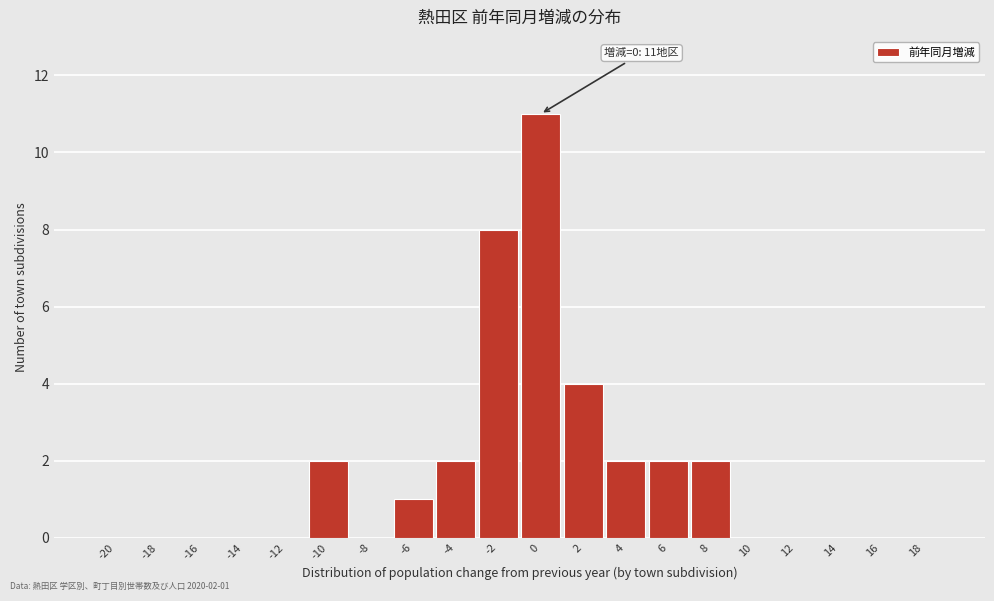

Reading left to right, list all the values displayed in this chart.

-20=0	-18=0	-16=0	-14=0	-12=0	-10=2	-8=0	-6=1	-4=2	-2=8	0=11	2=4	4=2	6=2	8=2	10=0	12=0	14=0	16=0	18=0